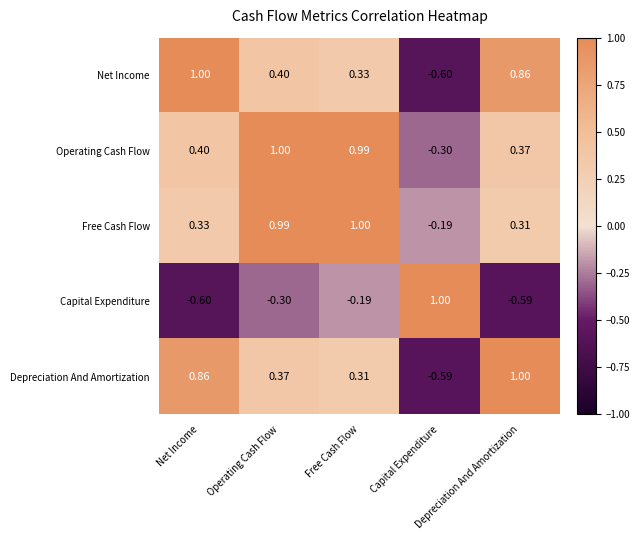

Count the number of categories in the chart.

5